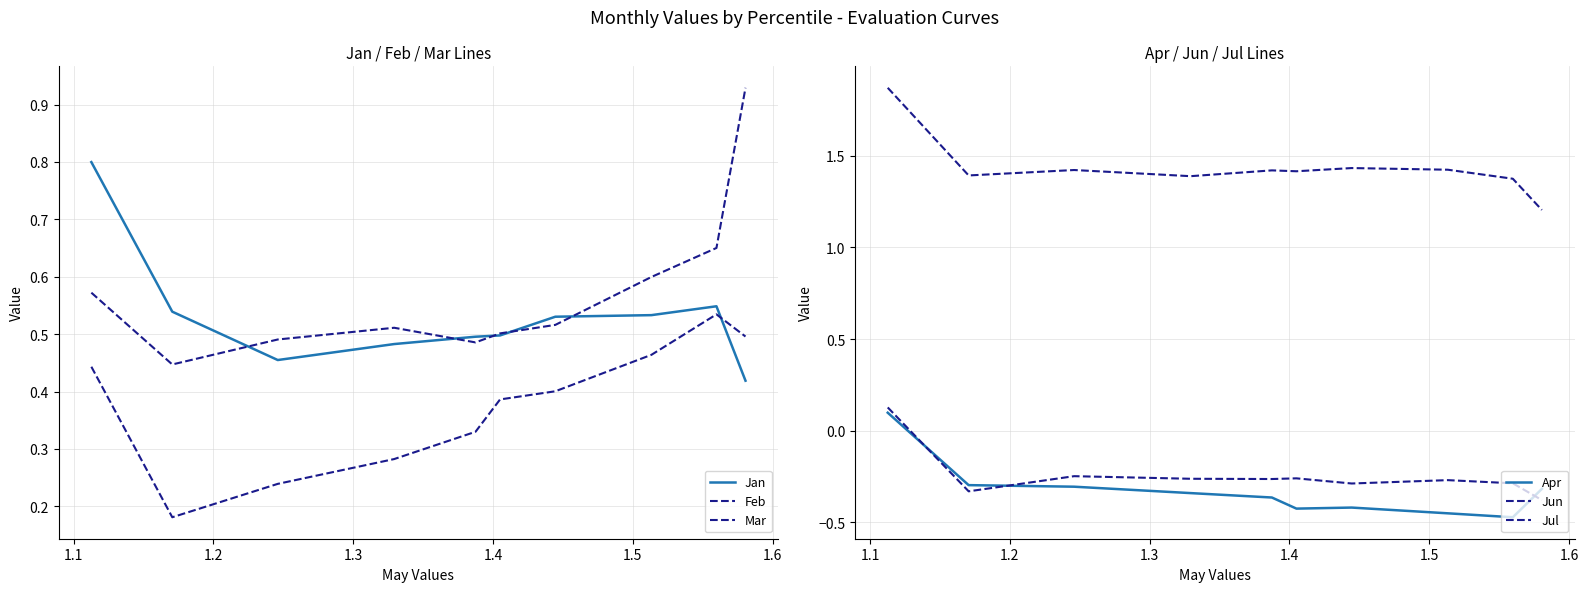

Count the Apr values in the range 0 to 1.

1